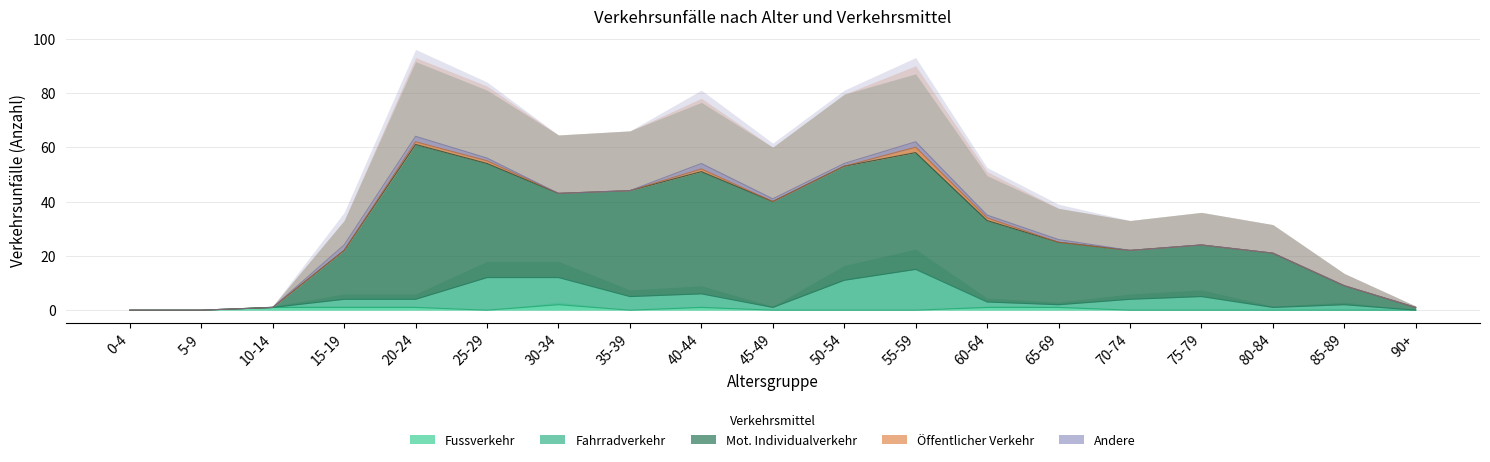

What is the label of the 4th point from the right?

75-79